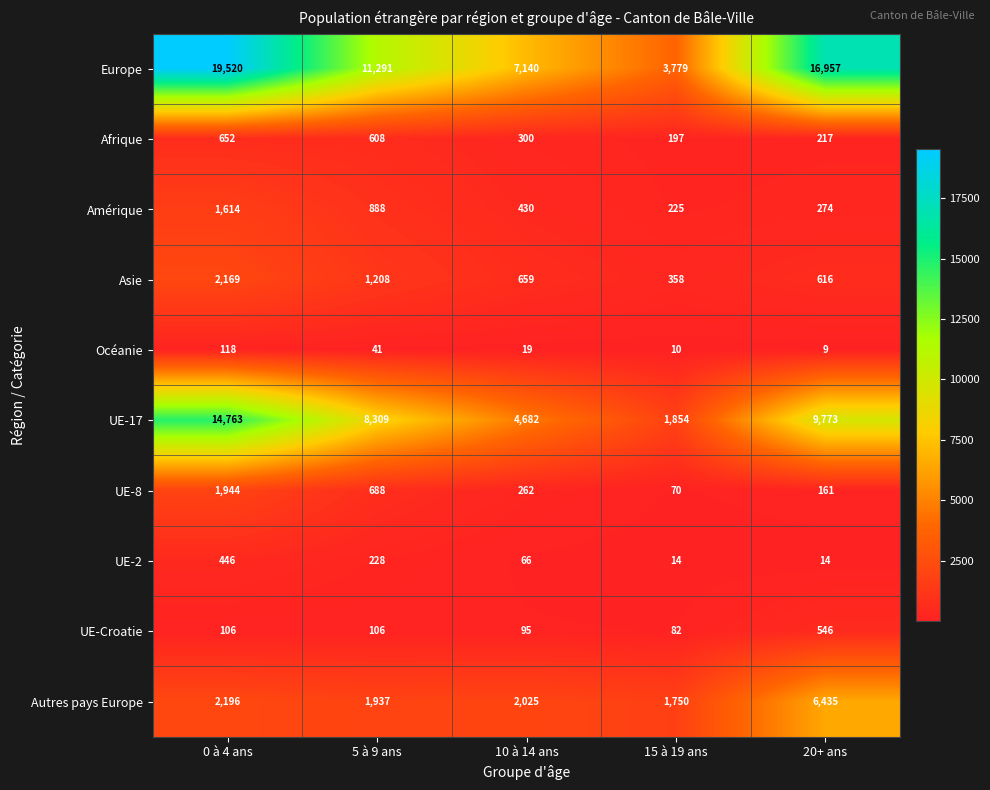

Which series changed the most between 10 à 14 ans and 15 à 19 ans?

Europe